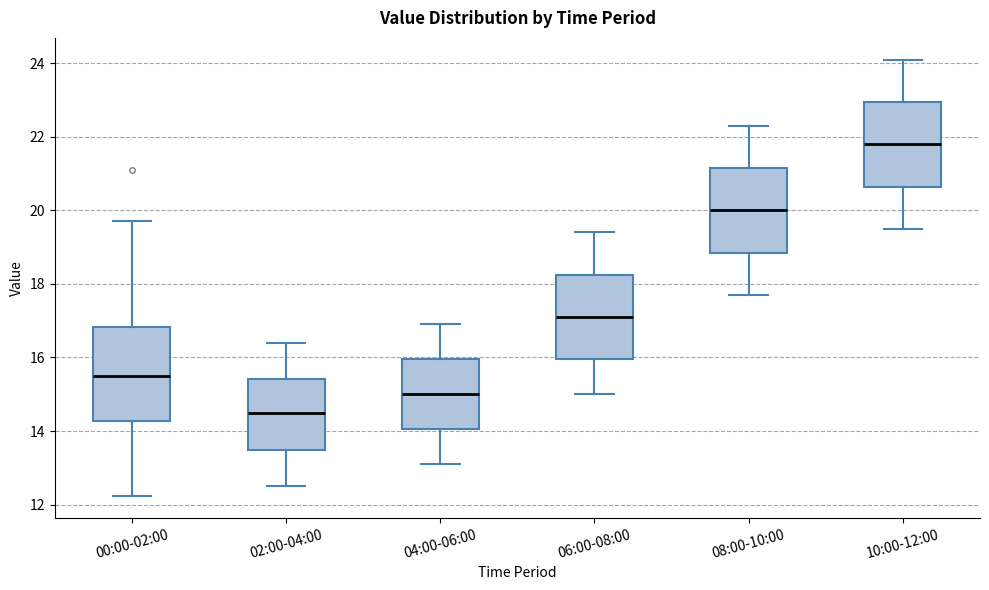

Where does the median line of the box for 10:00-12:00 sit on the y-axis? The values are not printed on the chart, so give them approximately, as read against the axis.

21.8